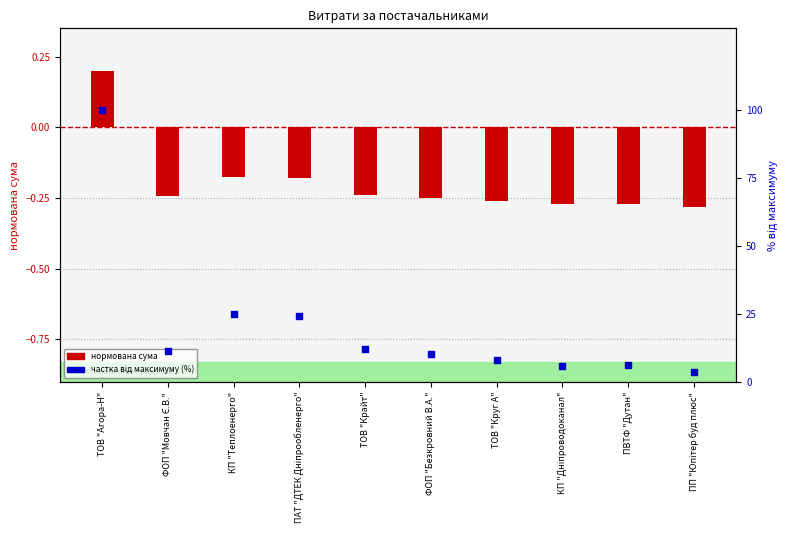

What is the total value across all series at ТОВ "Крайт"?

11.8